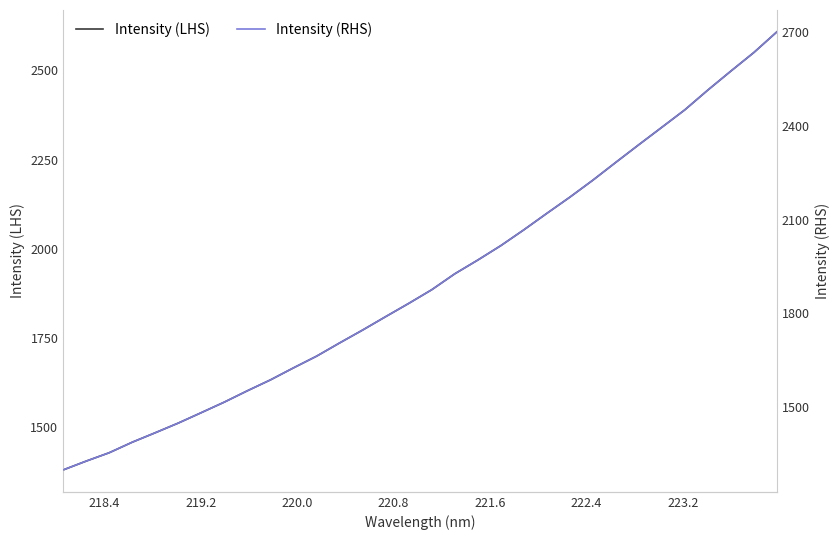

Which series has the largest total across all categories?

Intensity (LHS)